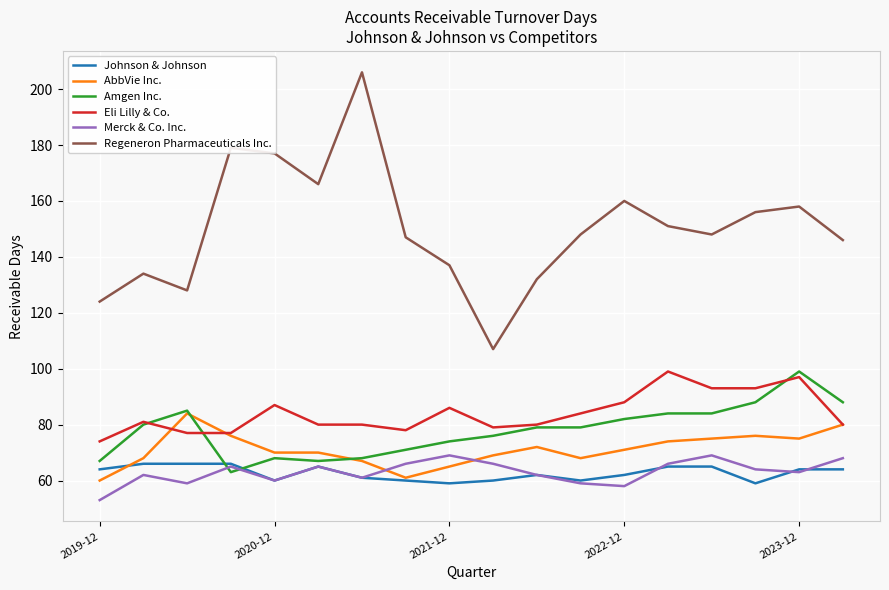

True or false: AbbVie Inc. and Regeneron Pharmaceuticals Inc. cross at least once.

False